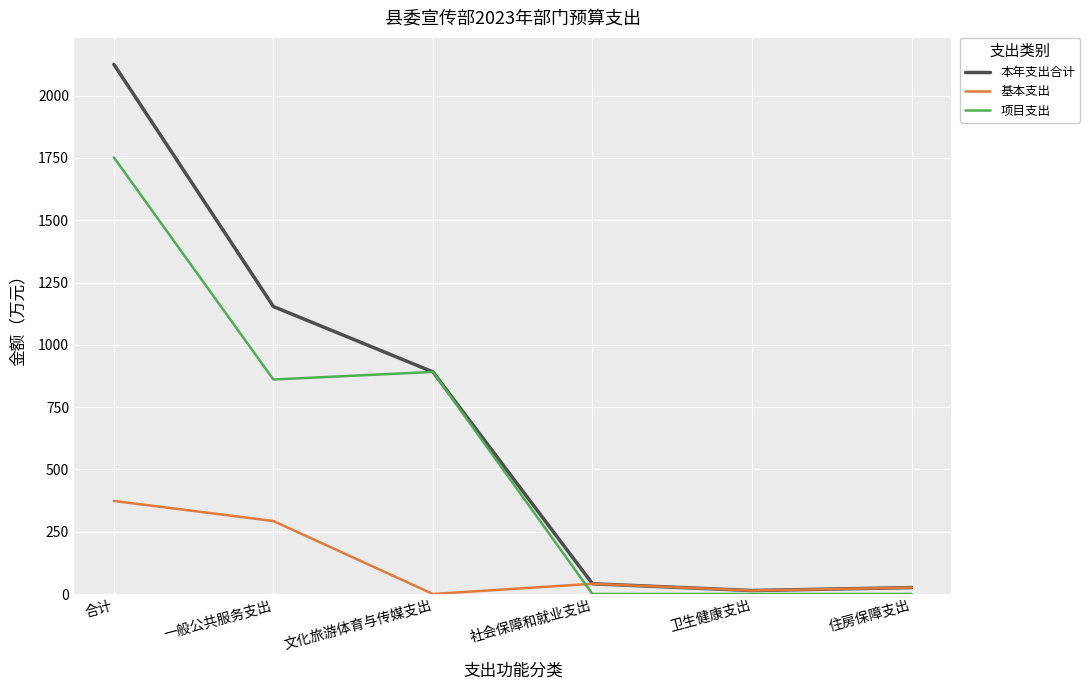

What is the approximate value of 本年支出合计 at 社会保障和就业支出?

41.0